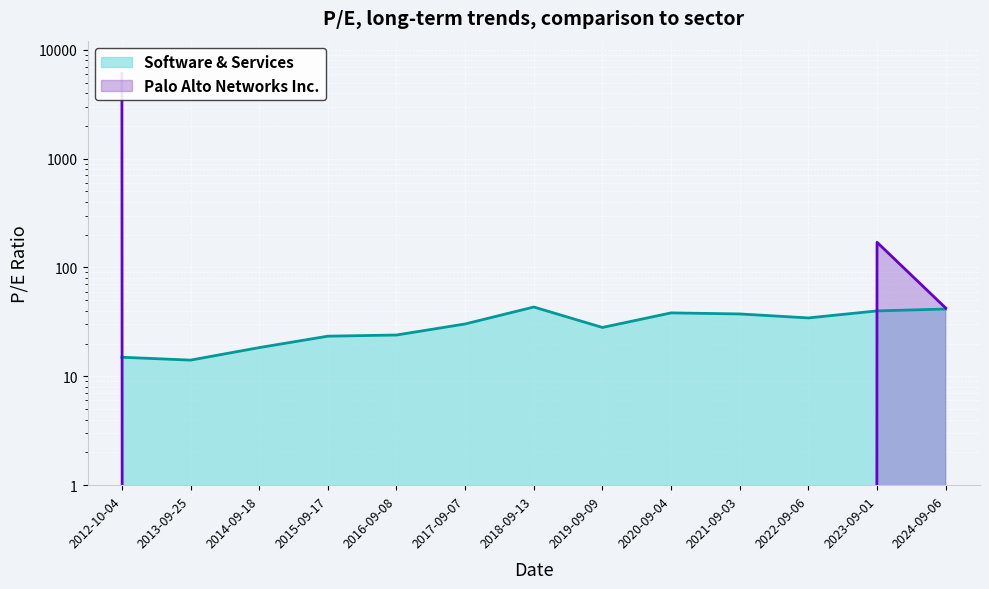

Reading left to right, what are all the values shown in this chart?

Software & Services: 2012-10-04=15.0	2013-09-25=14.1	2014-09-18=18.4	2015-09-17=23.4	2016-09-08=24.0	2017-09-07=30.3	2018-09-13=43.3	2019-09-09=28.1	2020-09-04=38.3	2021-09-03=37.4	2022-09-06=34.4	2023-09-01=39.9	2024-09-06=41.5
Palo Alto Networks Inc.: 2012-10-04=6057.9	2013-09-25=0.0	2014-09-18=0.0	2015-09-17=0.0	2016-09-08=0.0	2017-09-07=0.0	2018-09-13=0.0	2019-09-09=0.0	2020-09-04=0.0	2021-09-03=0.0	2022-09-06=0.0	2023-09-01=170.3	2024-09-06=42.4